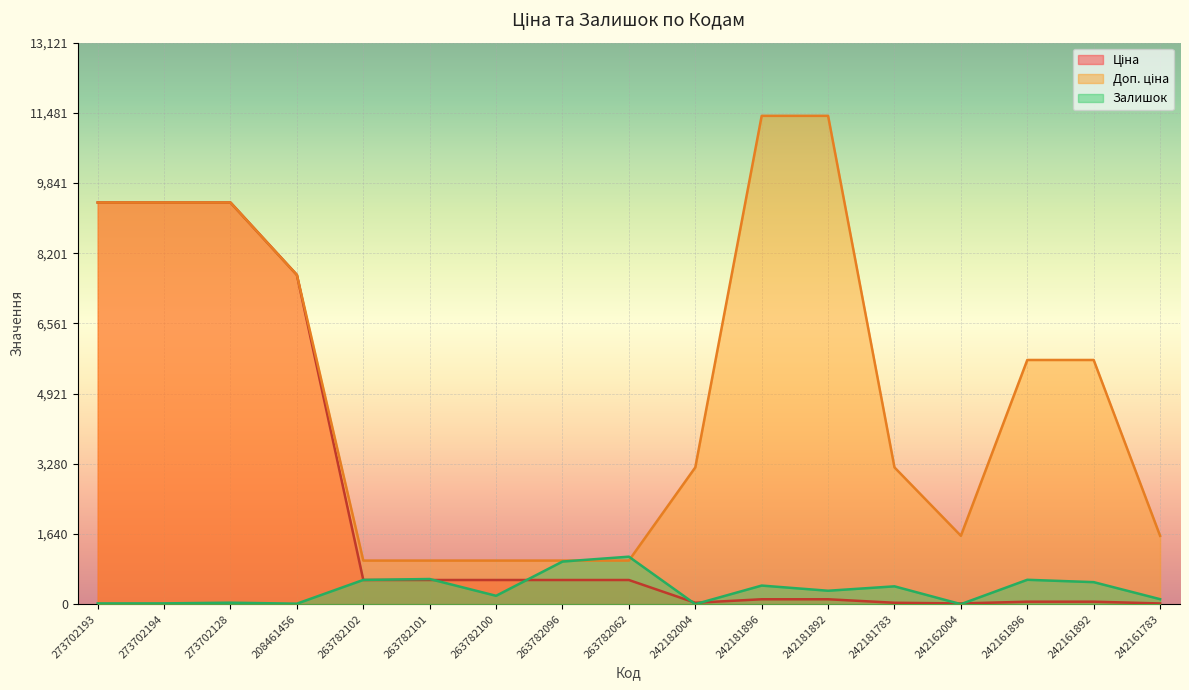

What are all the series names shown in the legend?

Ціна, Доп. ціна, Залишок